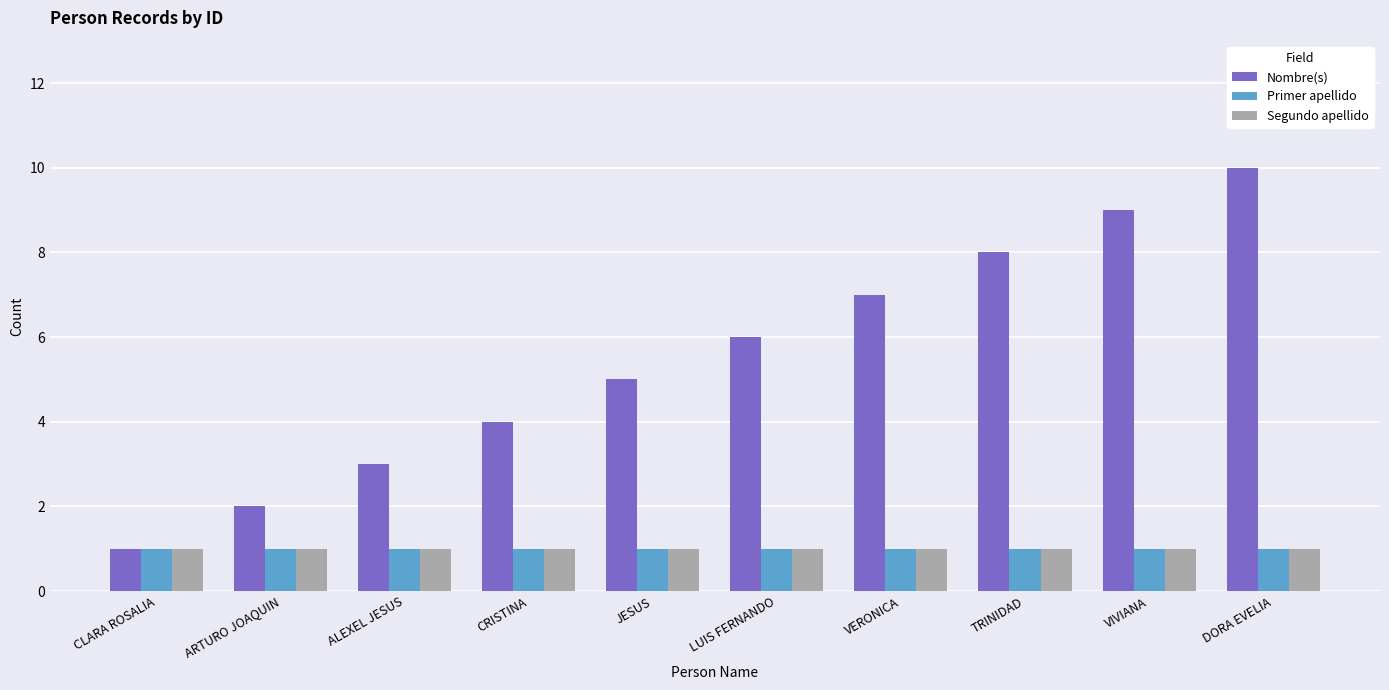

What are all the series names shown in the legend?

Nombre(s), Primer apellido, Segundo apellido